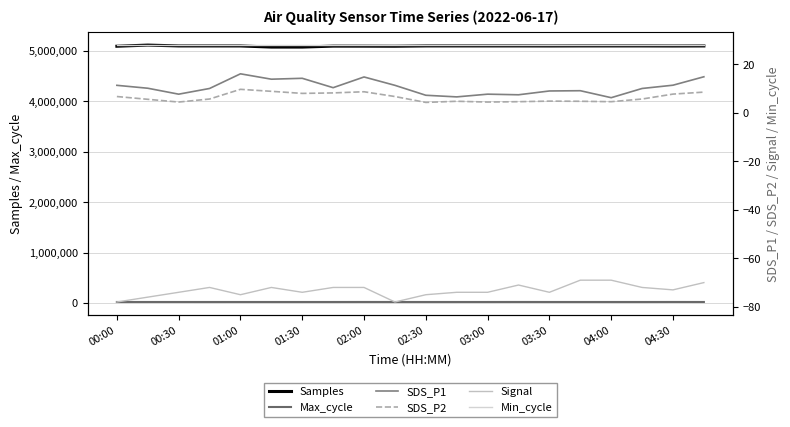

What is the lowest value of the Samples series?

5072270